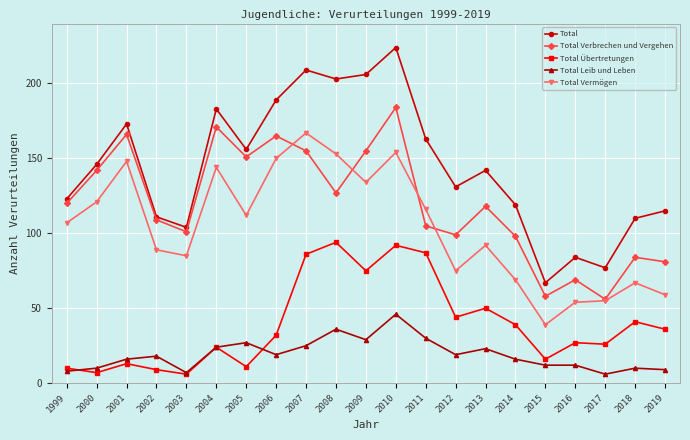

True or false: Total Verbrechen und Vergehen has a value of 120 at 1999.

True